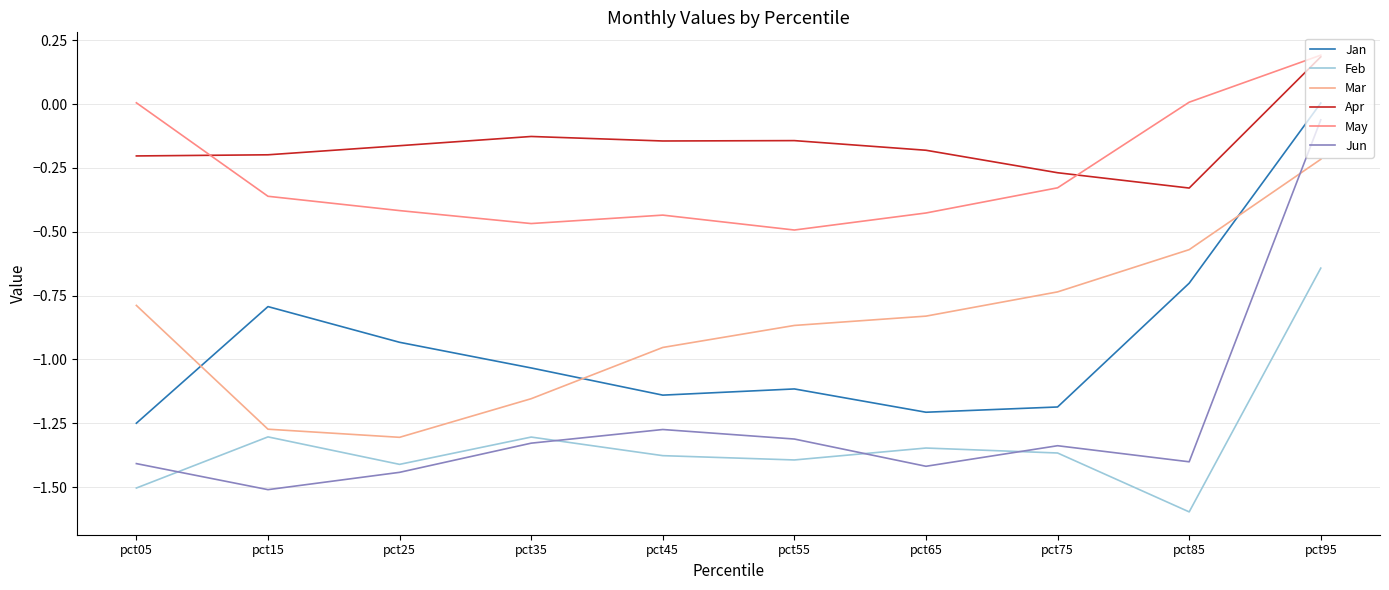

Which series has the largest total across all categories?

Apr